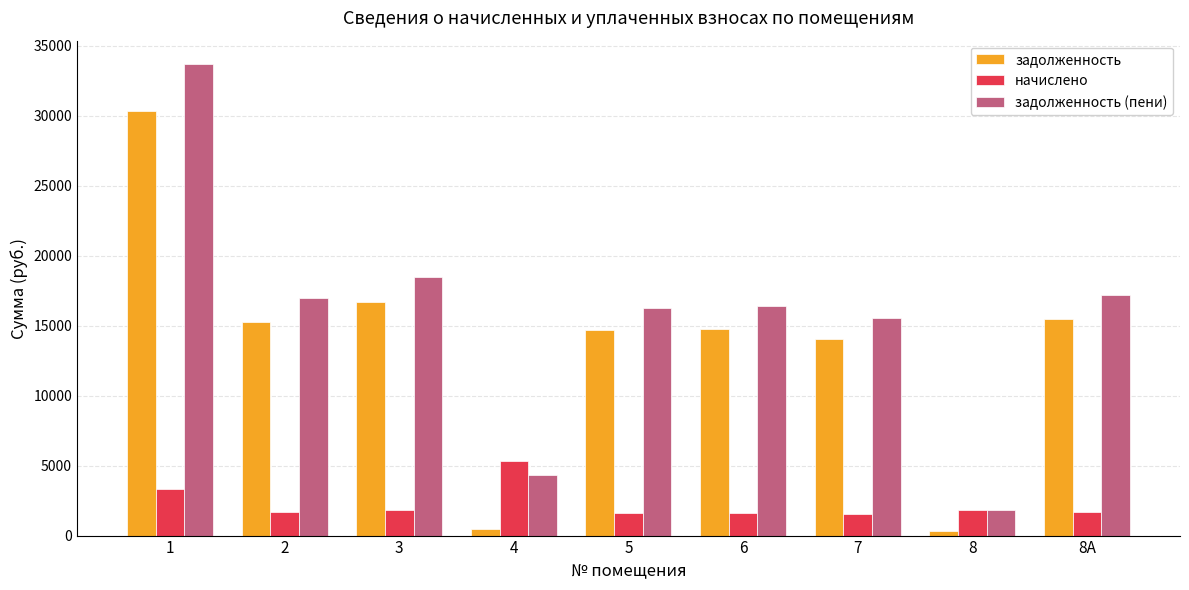

At 5, list the series in order from smallest to largest.

начислено, задолженность, задолженность (пени)